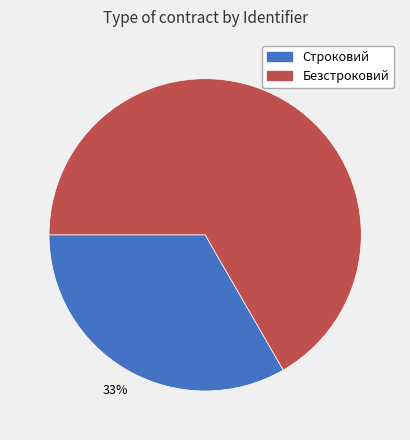

True or false: Строковий accounts for 28% of the total.

False